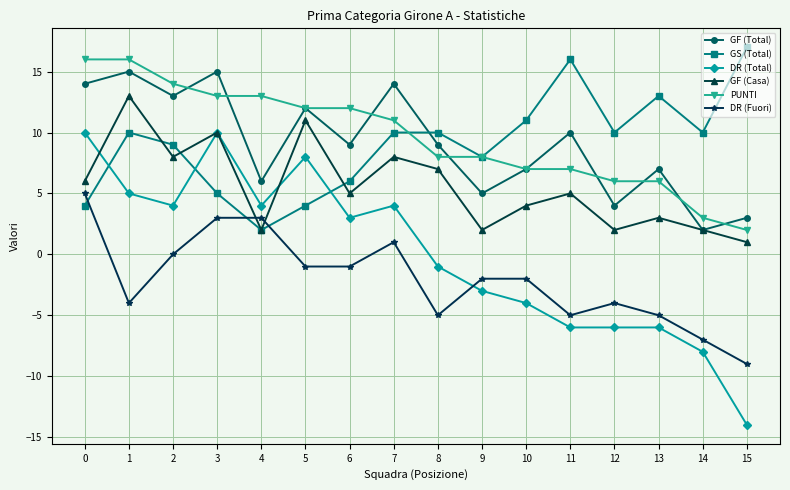

At how many categories does at least one series exceed 5?

16